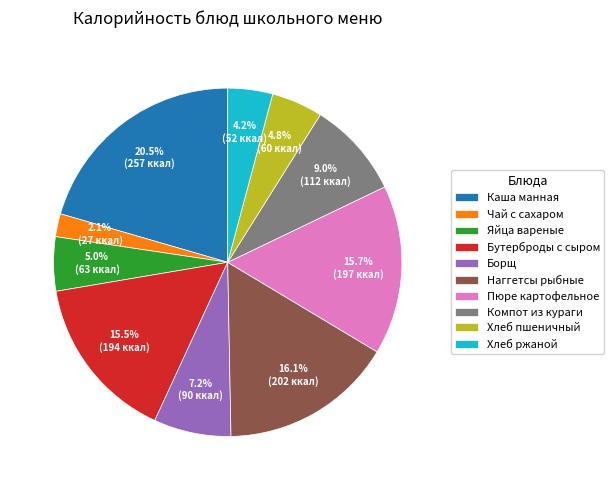

What percentage is NOT represented by Яйца вареные?

95.0%